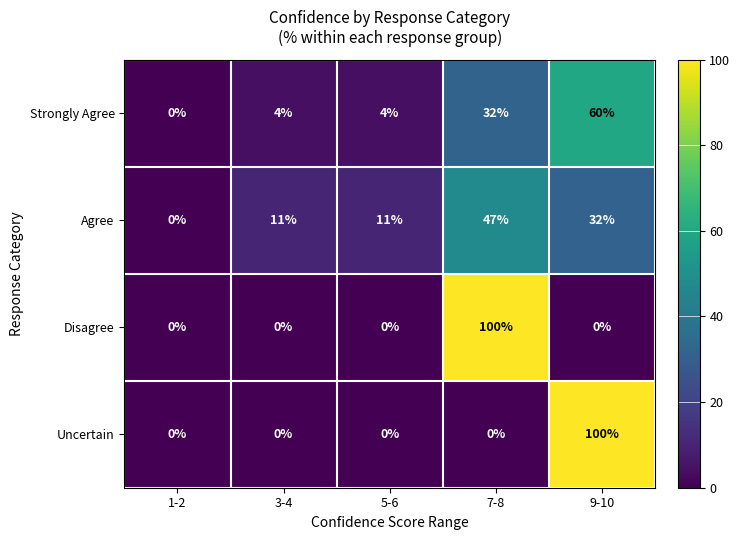

True or false: Uncertain has a value of -31 at 1-2.

False